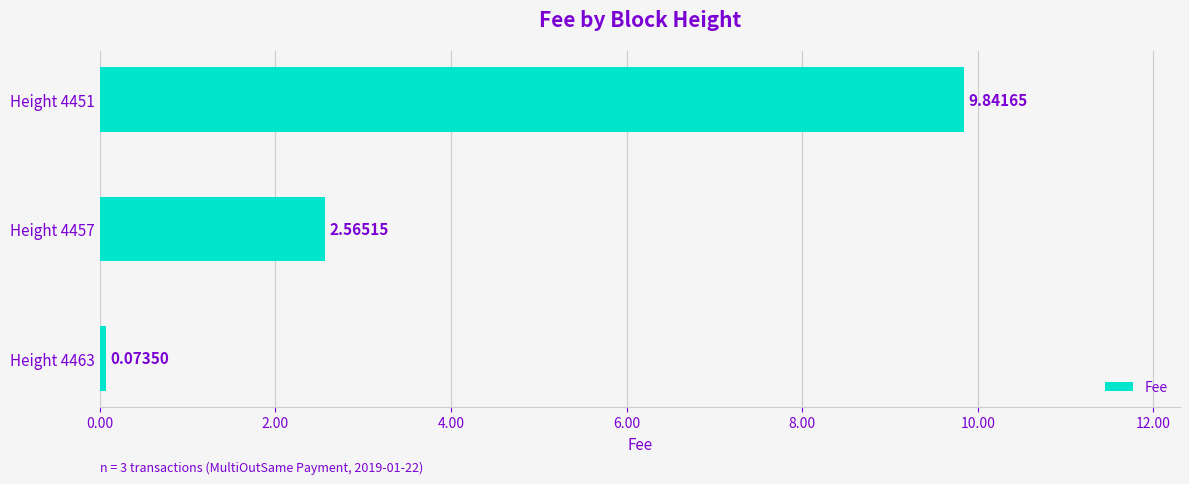

Between Height 4457 and Height 4451, which is larger?

Height 4451